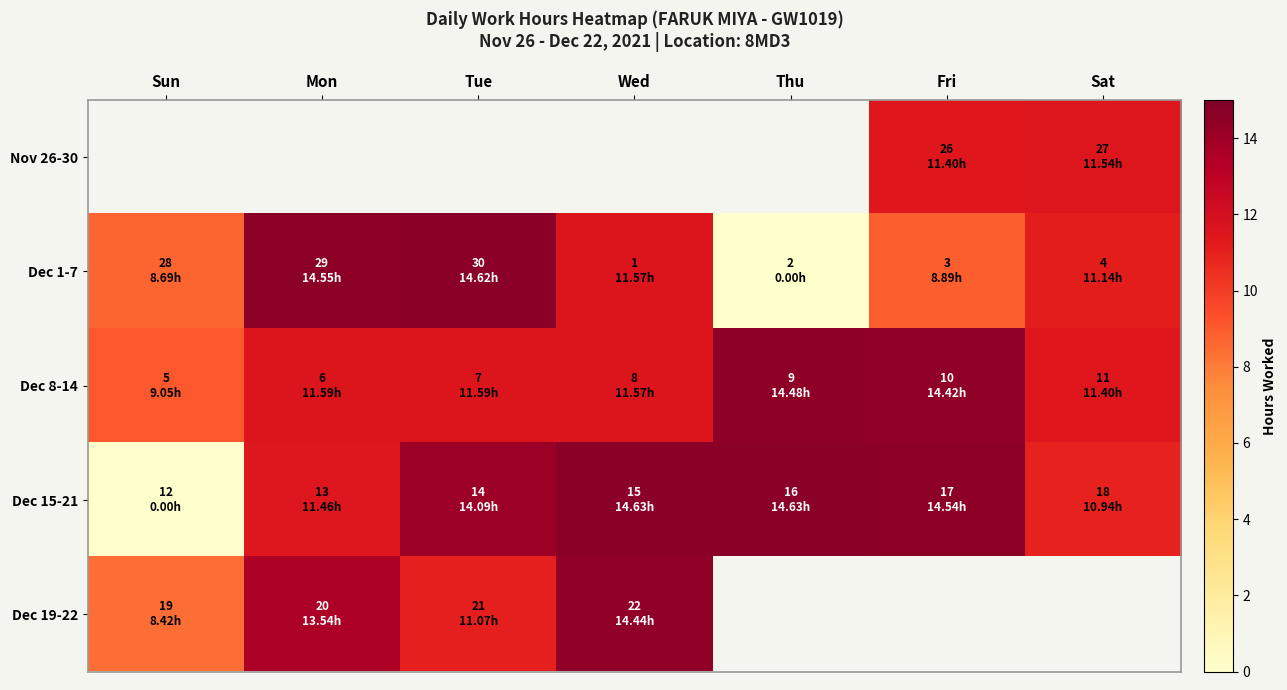

What is the difference between the Dec 8-14 values at Fri and Wed?

2.8